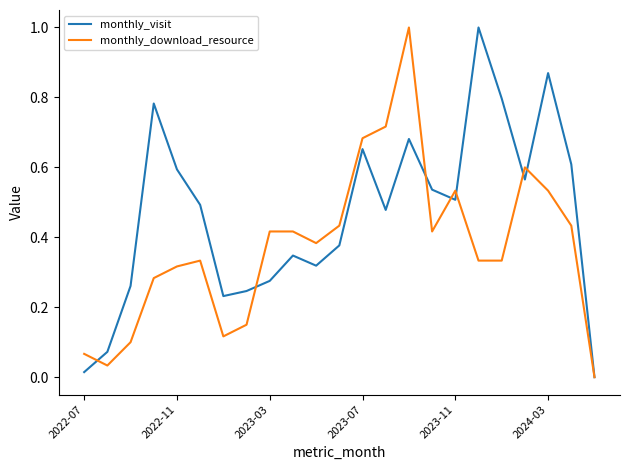

What is the maximum value for monthly_visit?

1.0